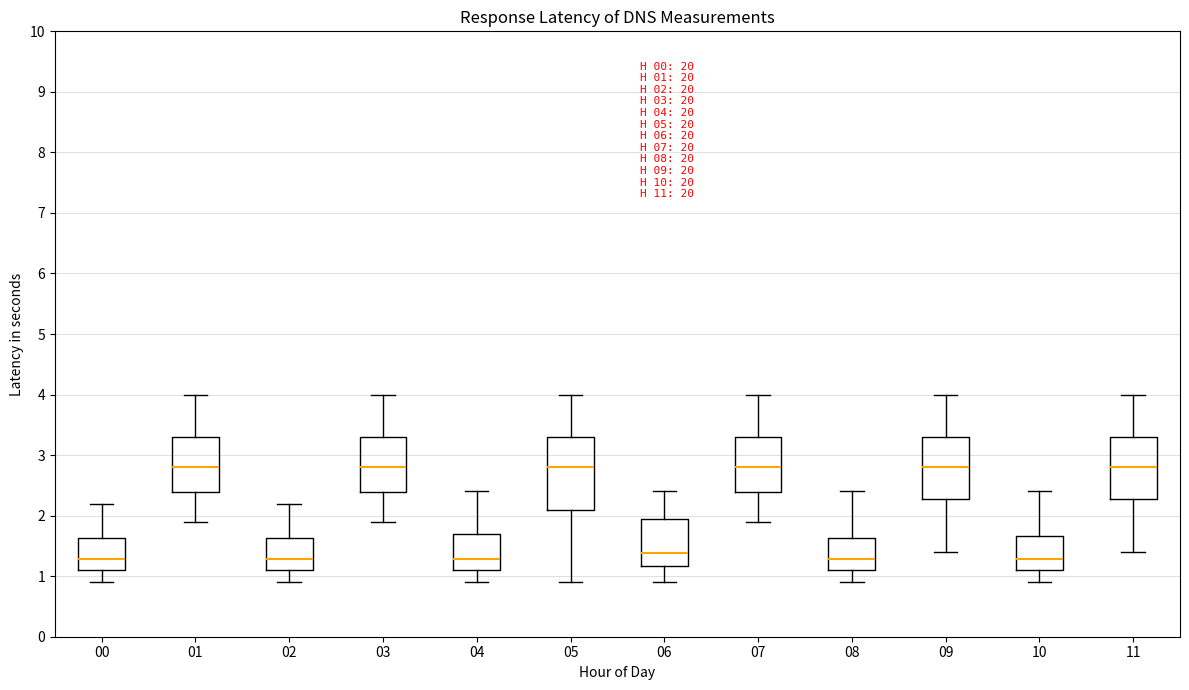

Comparing the boxes themselves (not the whiskers), which one is the tallest?

05